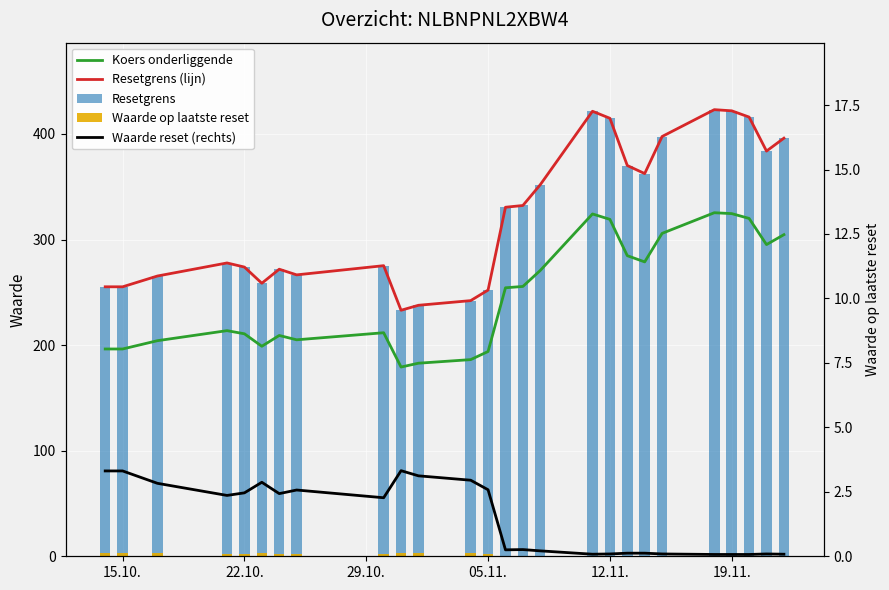

Does the chart contain stacked bars?

No